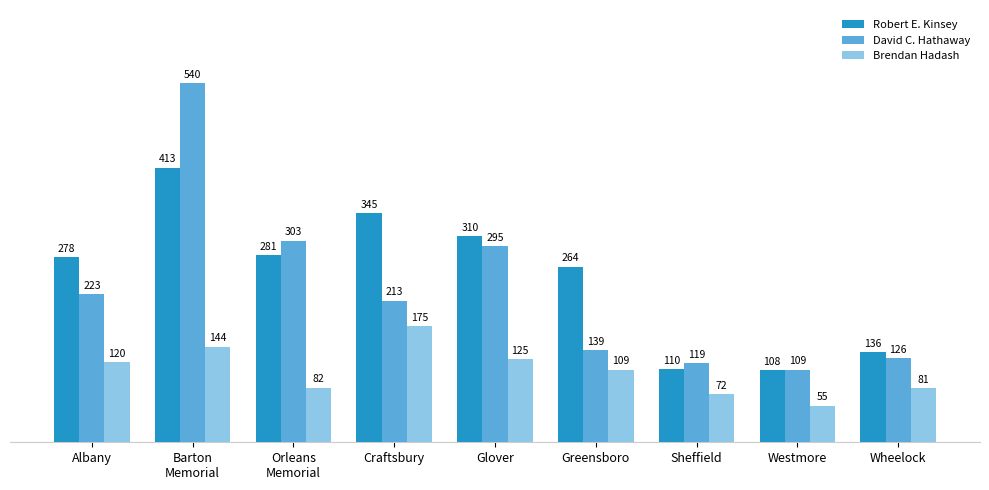

The Robert E. Kinsey series shows 278 at Albany. True or false?

True